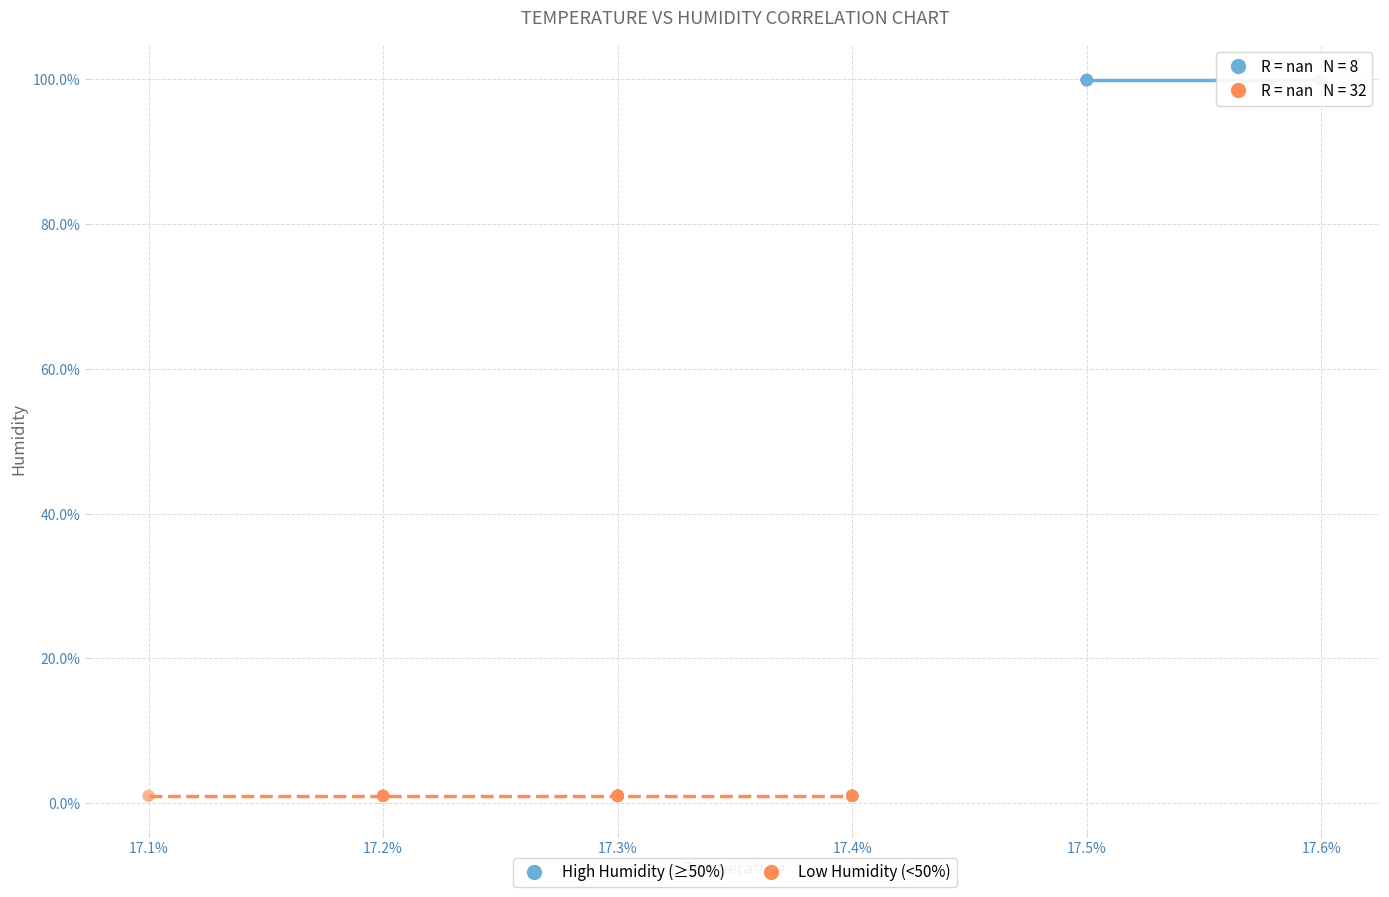

Which series contains the lowest Y value?

Low Humidity (<50%)